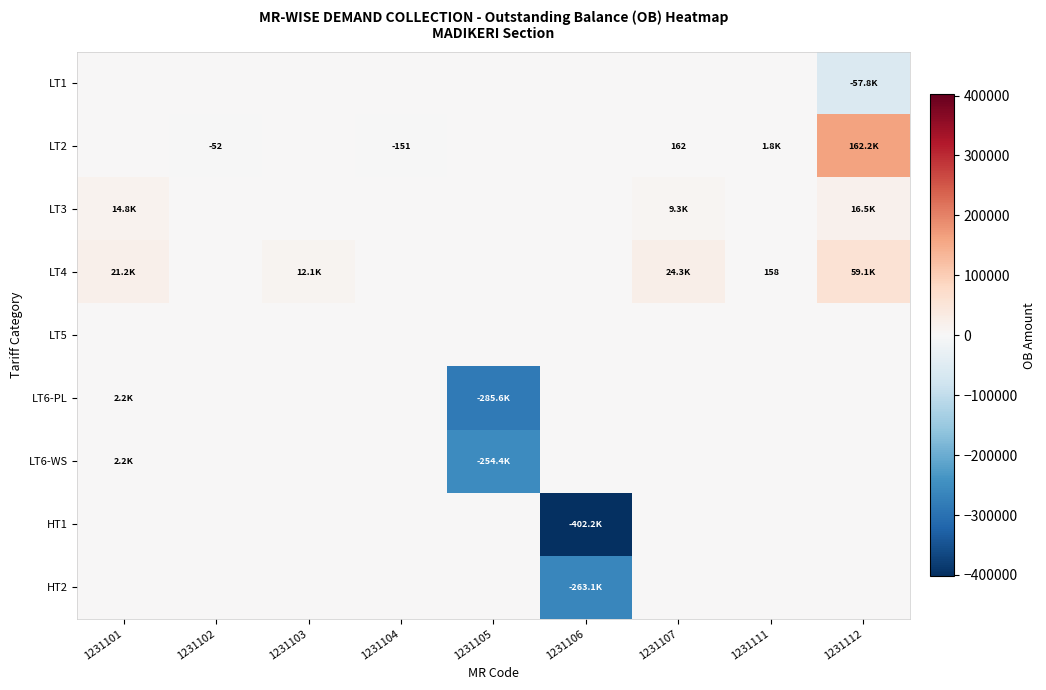

At how many categories does at least one series exceed -47710?

9